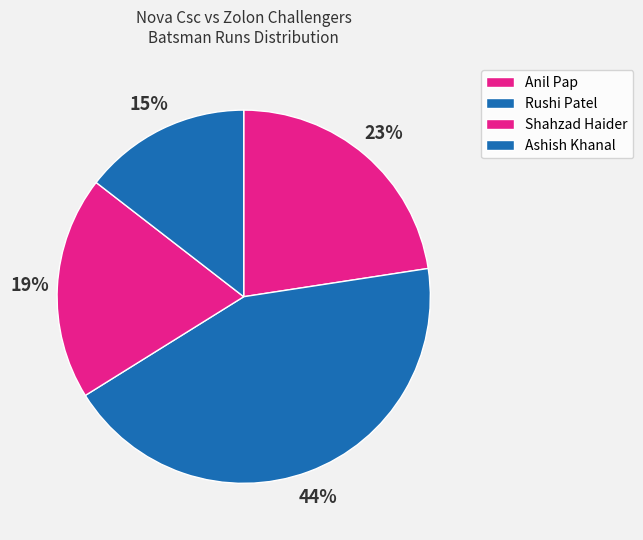

The Anil Pap slice represents 37% of the pie. True or false?

False